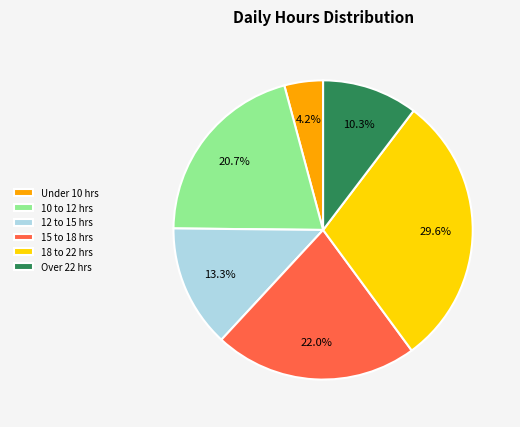

Which has a higher value, 18 to 22 hrs or 10 to 12 hrs?

18 to 22 hrs